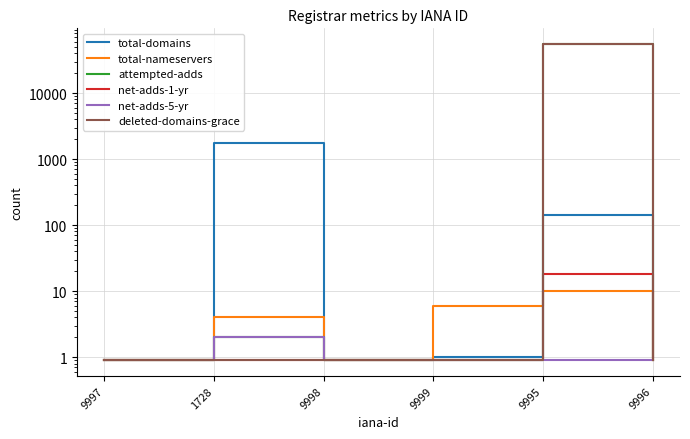

Is it true that total-nameservers equals 1.5 at 9998?

False